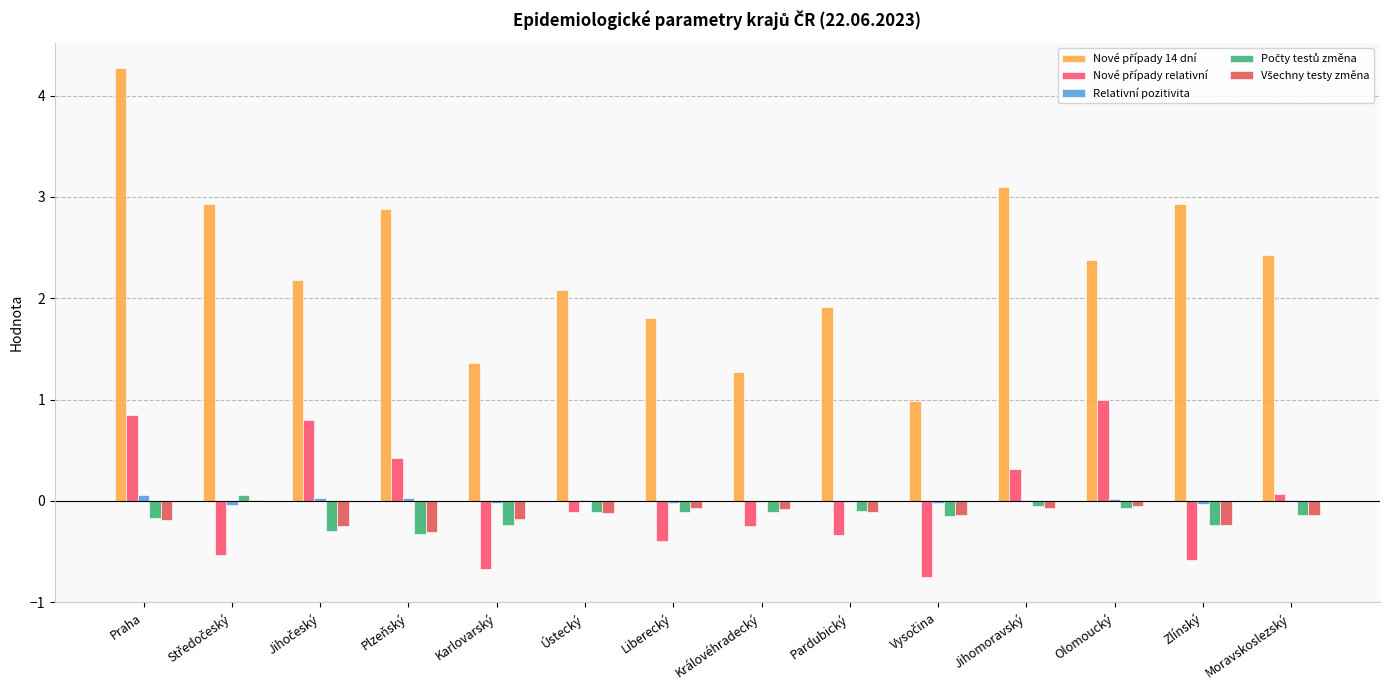

How many groups of bars are there?

14